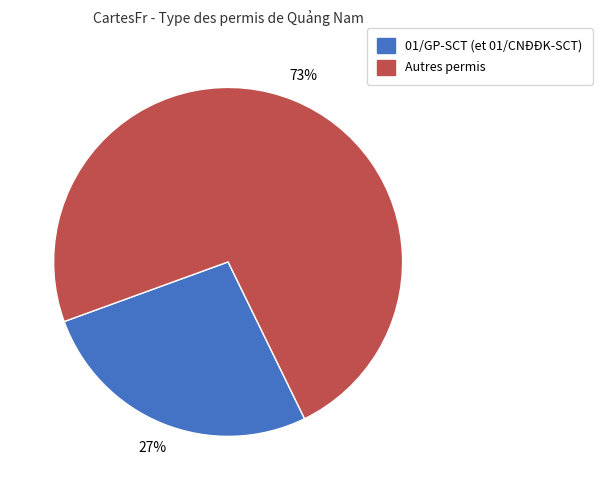

Is there any slice that represents more than half of the pie?

Yes